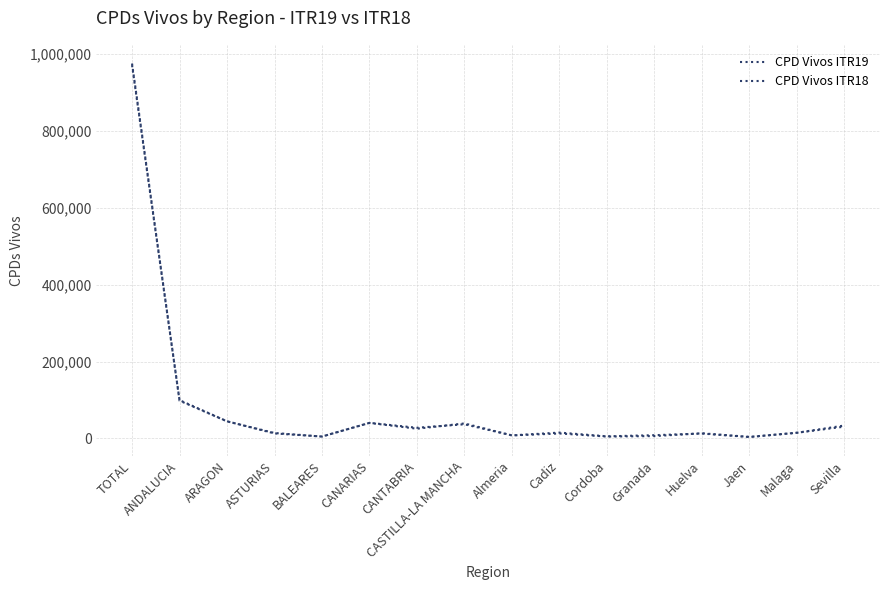

What is the lowest value of the CPD Vivos ITR19 series?

3757